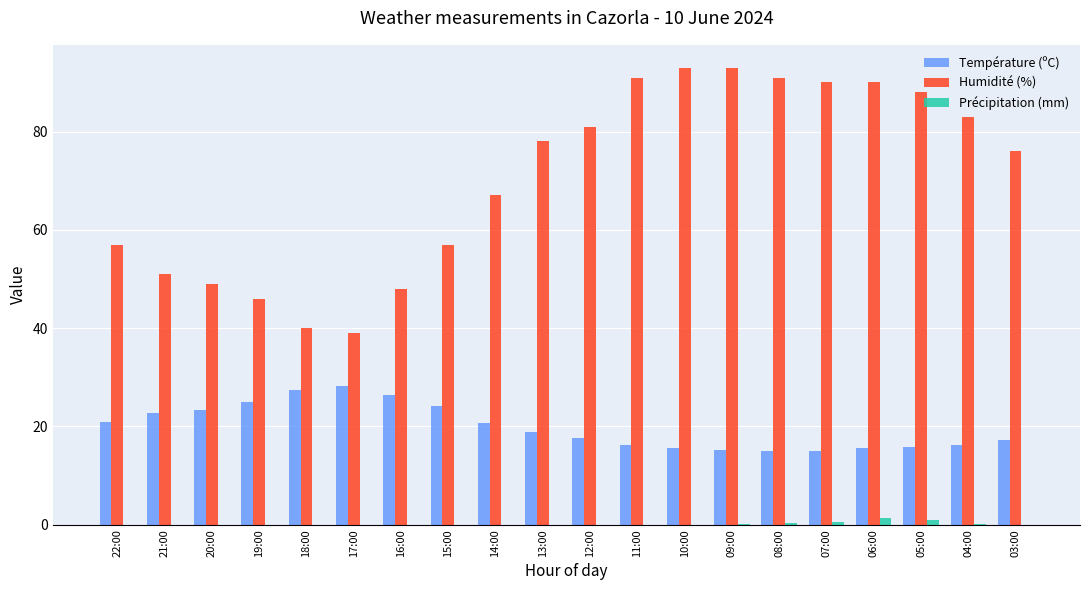

What is the spread (max minus min) of values at 05:00?

87.0